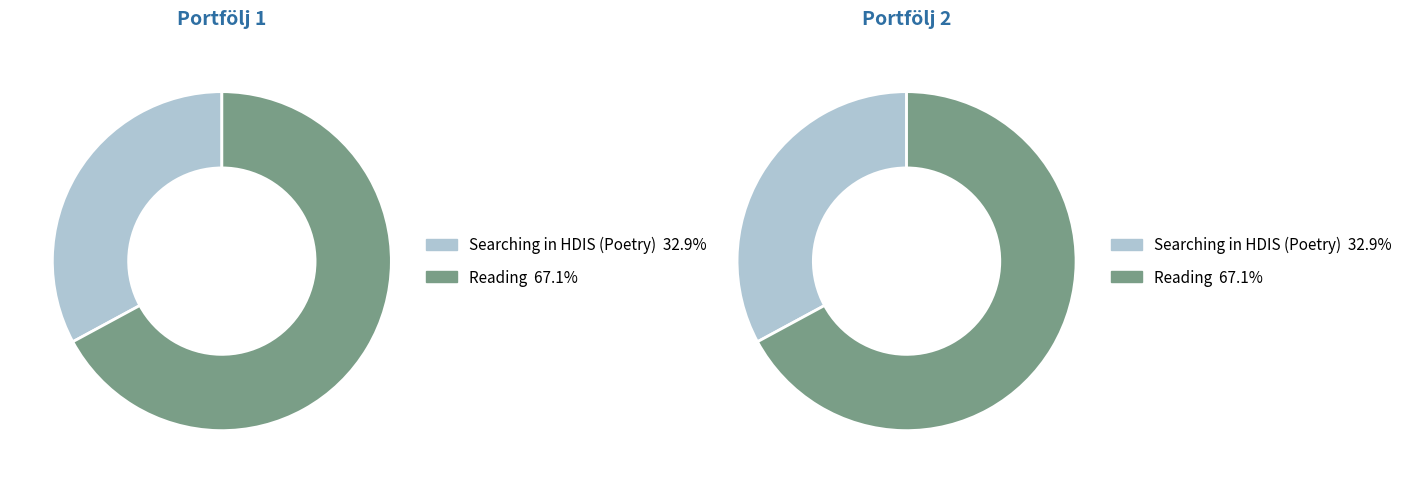

Is it true that Searching in HDIS (Poetry) is 33% of the pie?

True